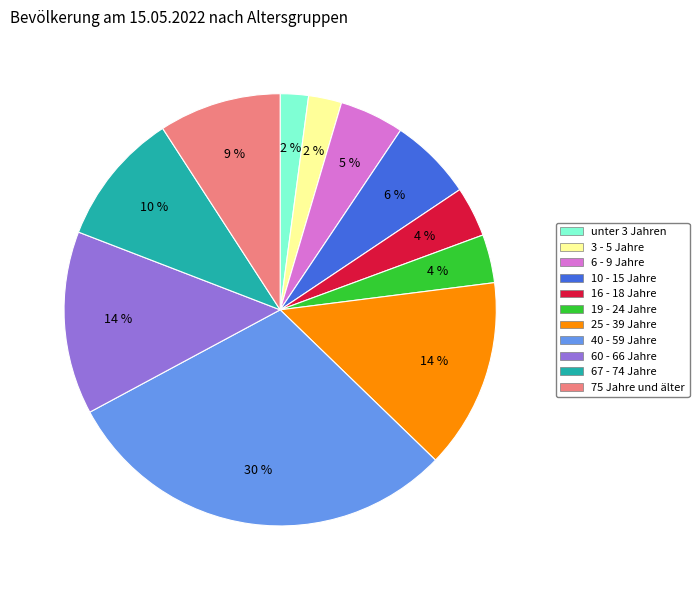

Count the number of slices in the pie.

11